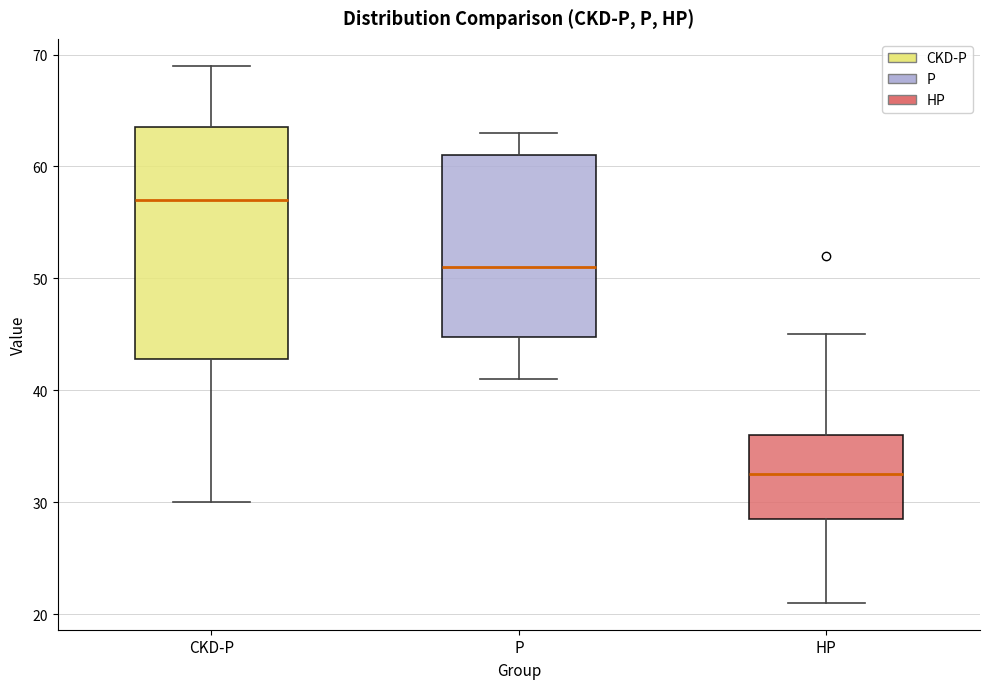

Where does the median line of the box for P sit on the y-axis? The values are not printed on the chart, so give them approximately, as read against the axis.

51